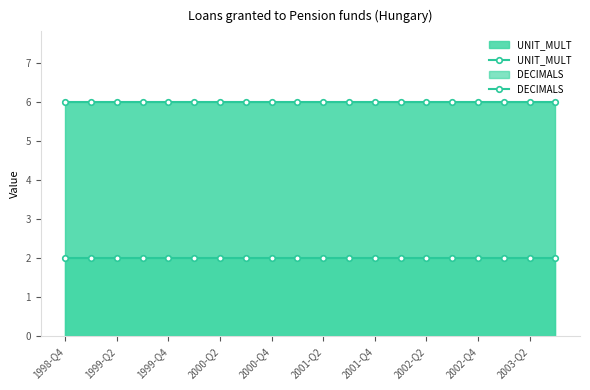

What is the lowest value of the UNIT_MULT series?

6